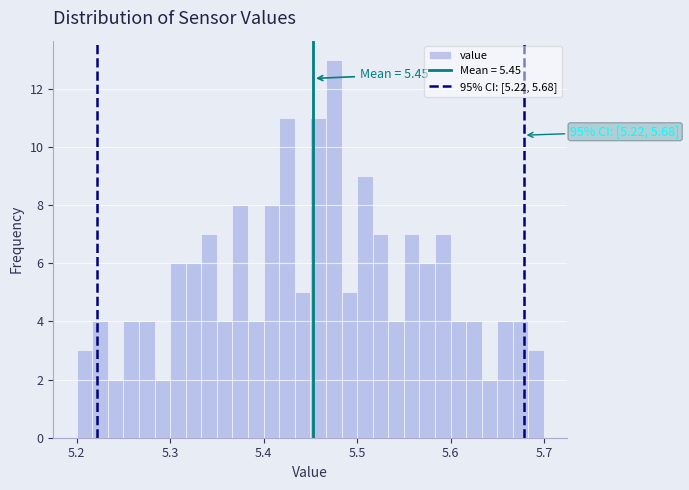

Around what value on the x-axis is the tallest bar? Give the approximate position of its centre, as read against the axis.

5.48